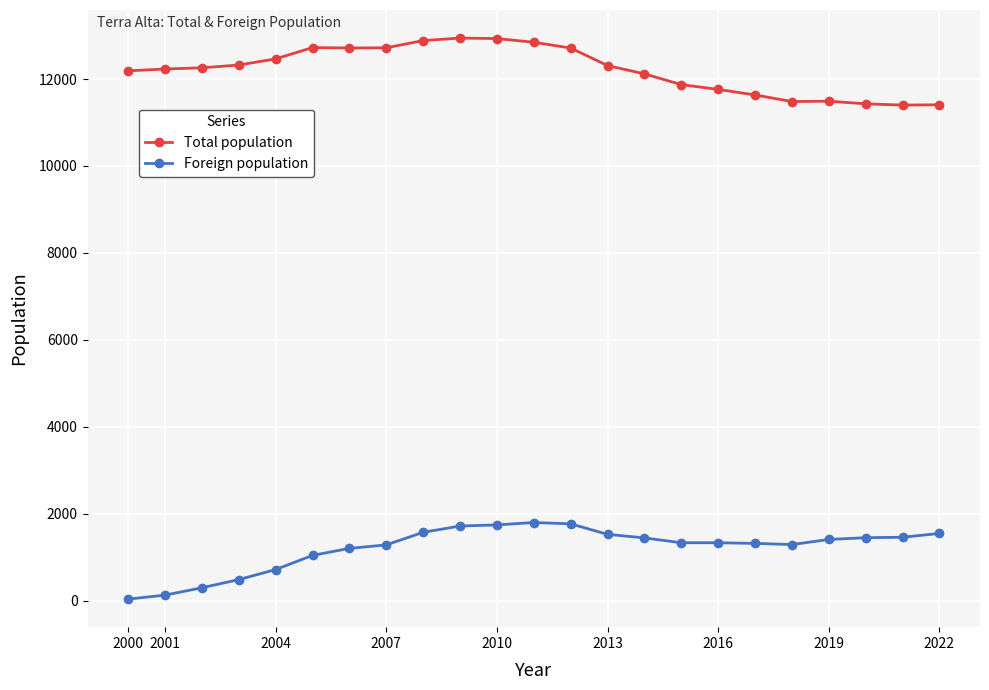

True or false: Total population has more than 0 interior local peaks.

True